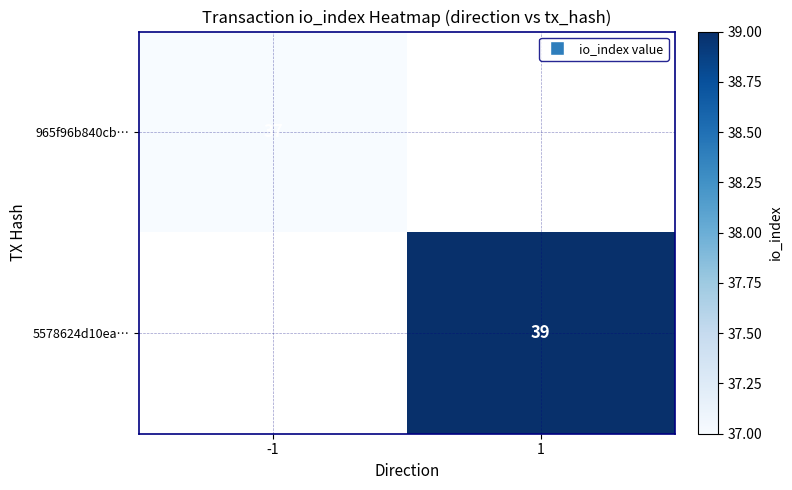

True or false: 5578624d10ea… has a value of 39 at 1.

True